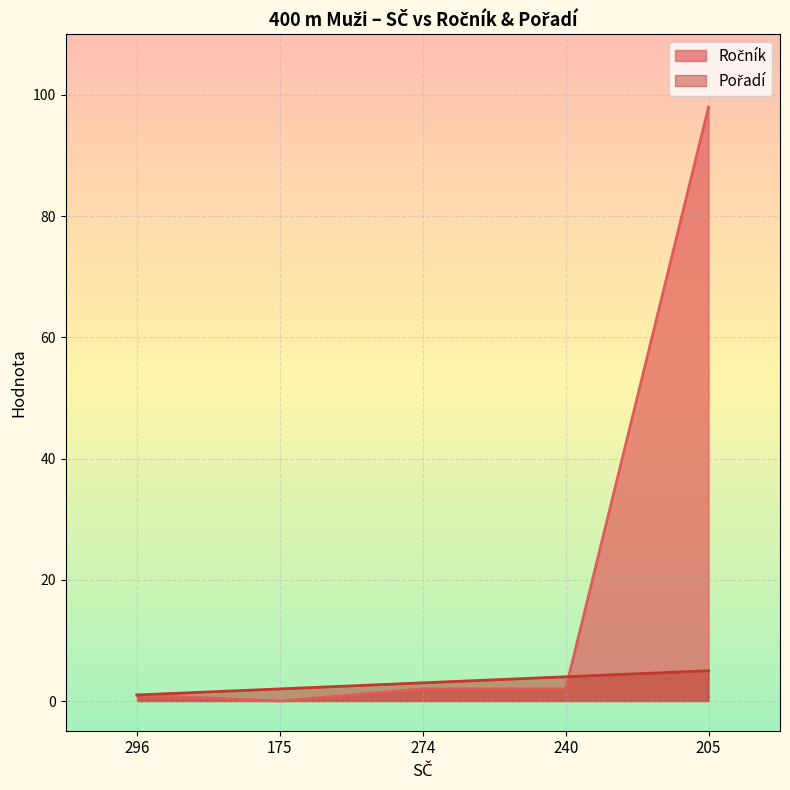

Reading left to right, transcribe all the data shown in this chart.

Ročník: 296=1	175=0	274=2	240=2	205=98
Pořadí: 296=1	175=2	274=3	240=4	205=5